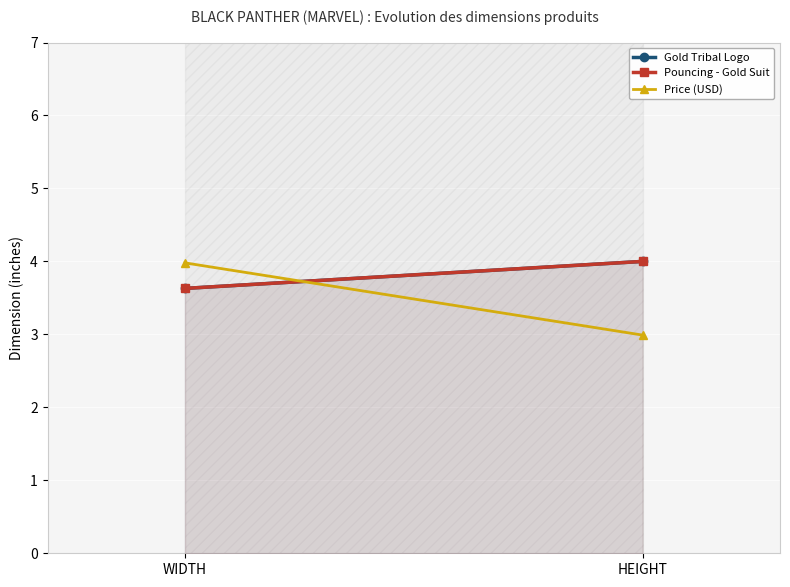

What is the label of the 1st point from the right?

HEIGHT